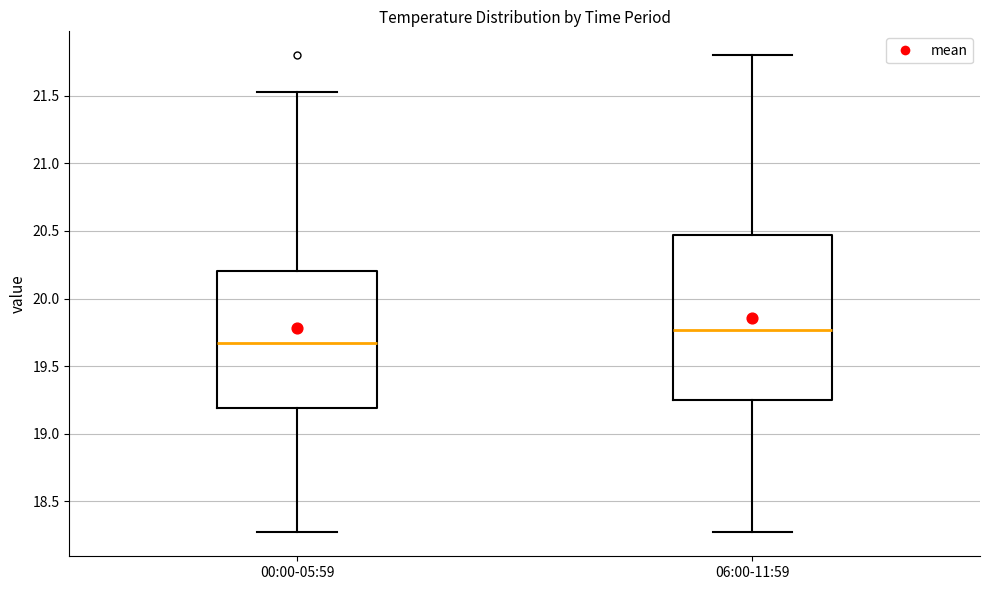

Where is the lower edge of the box for 06:00-11:59 on the y-axis? The values are not printed on the chart, so give them approximately, as read against the axis.

19.25